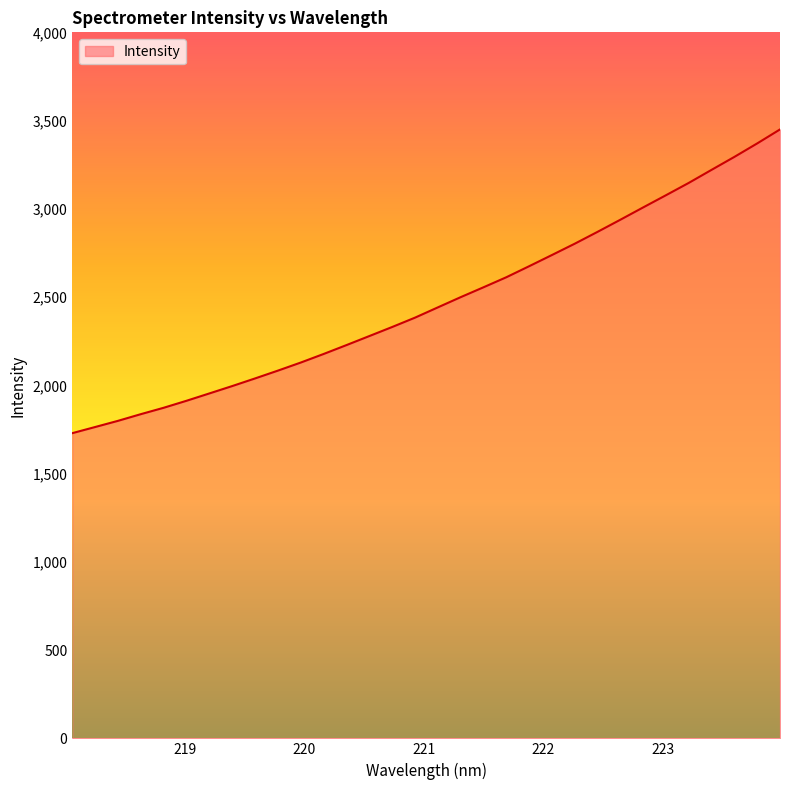

What is the difference between the maximum and minimum values?

1720.8